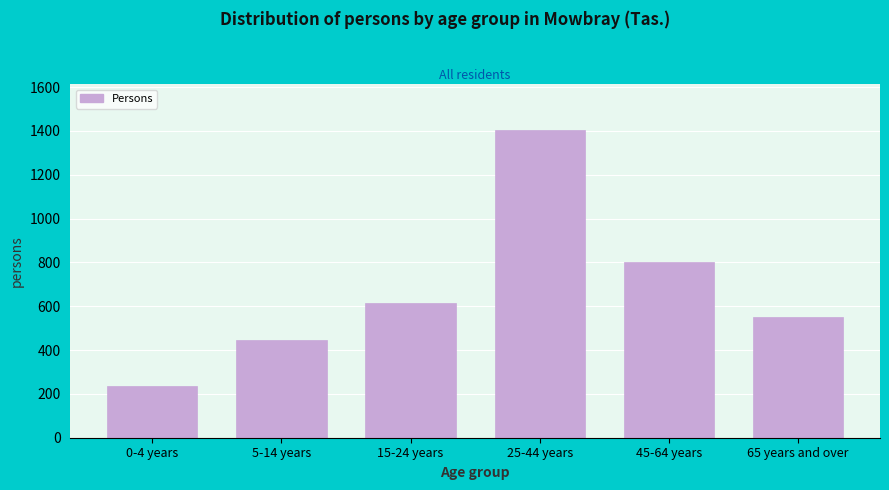

Reading left to right, what are all the values shown in this chart?

235	445	613	1403	801	551